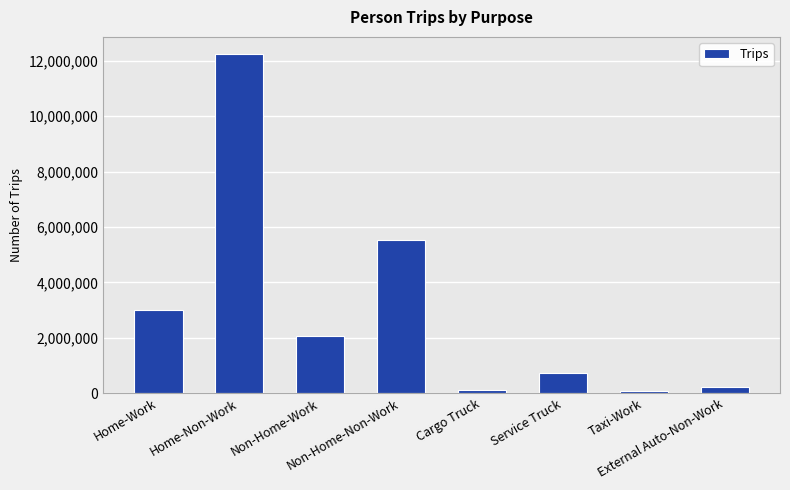

Is it true that the value at Home-Work is 1112956?

False